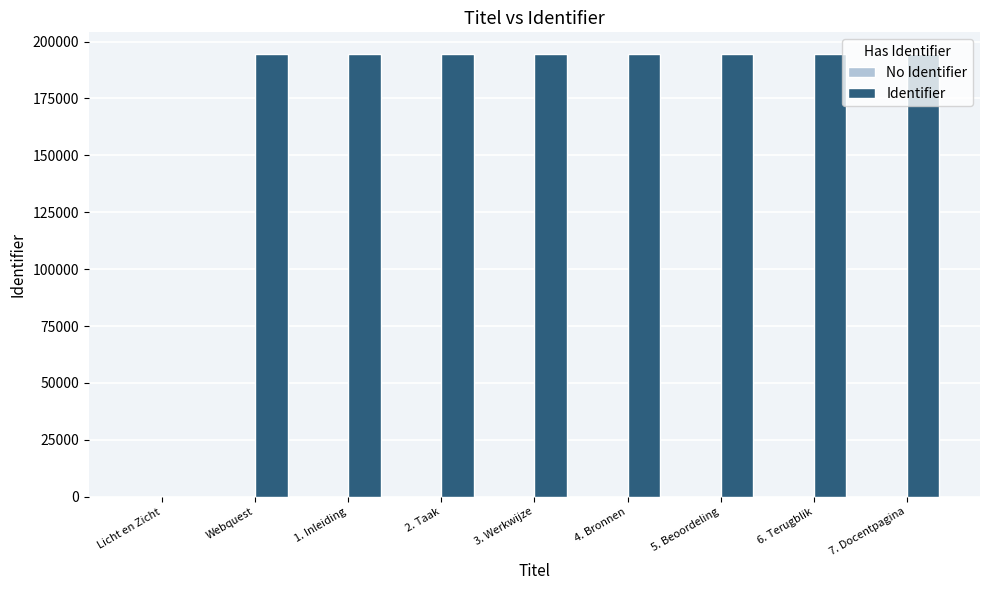

Which has a higher value, Licht en Zicht or 4. Bronnen?

4. Bronnen